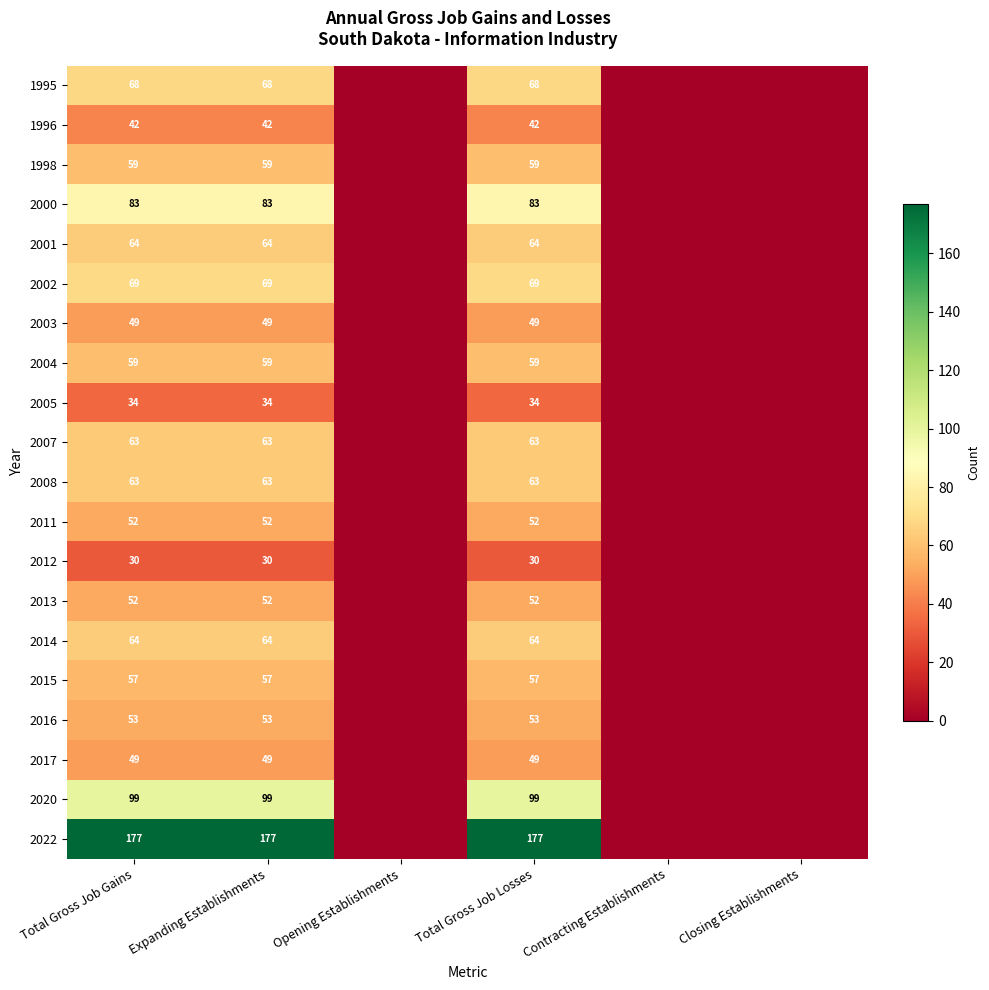

At which category is the sum across all series the highest?

Total Gross Job Gains